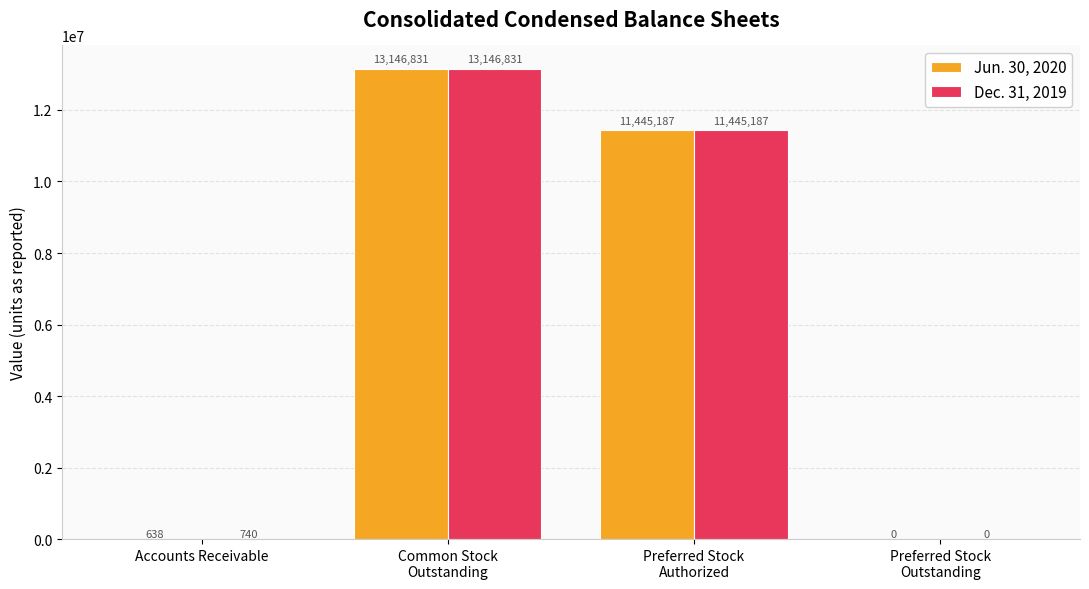

At which category is the sum across all series the highest?

Common Stock
Outstanding